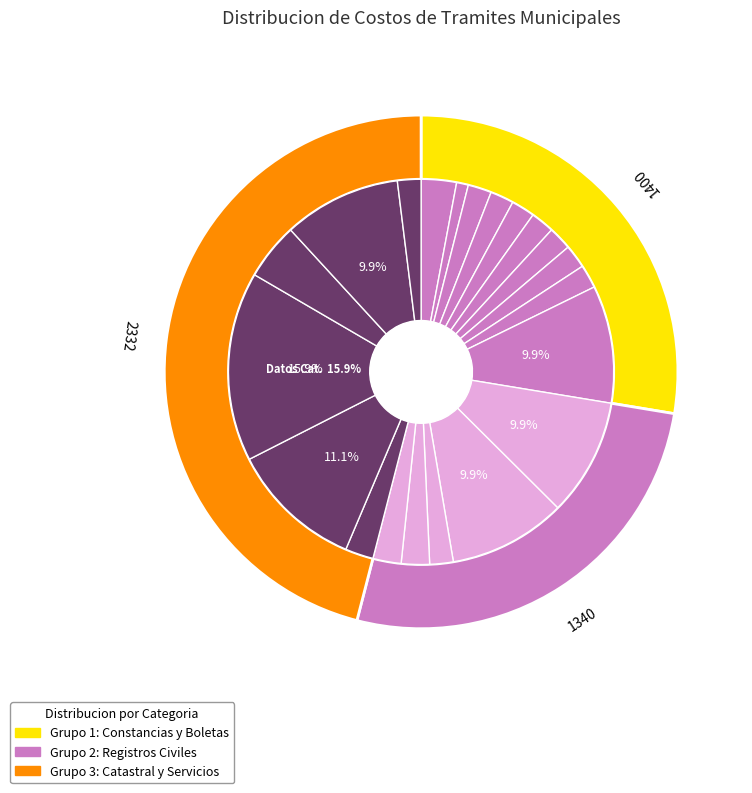

The COBRO CONSTANCIA DE ORIGEN Y VECINDAD slice represents 2% of the pie. True or false?

True